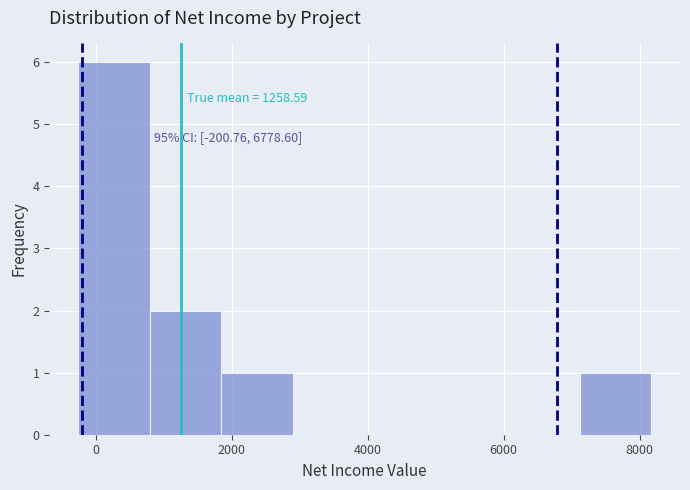

Over which range of the x-axis is the bar tallest?

-200 to 800